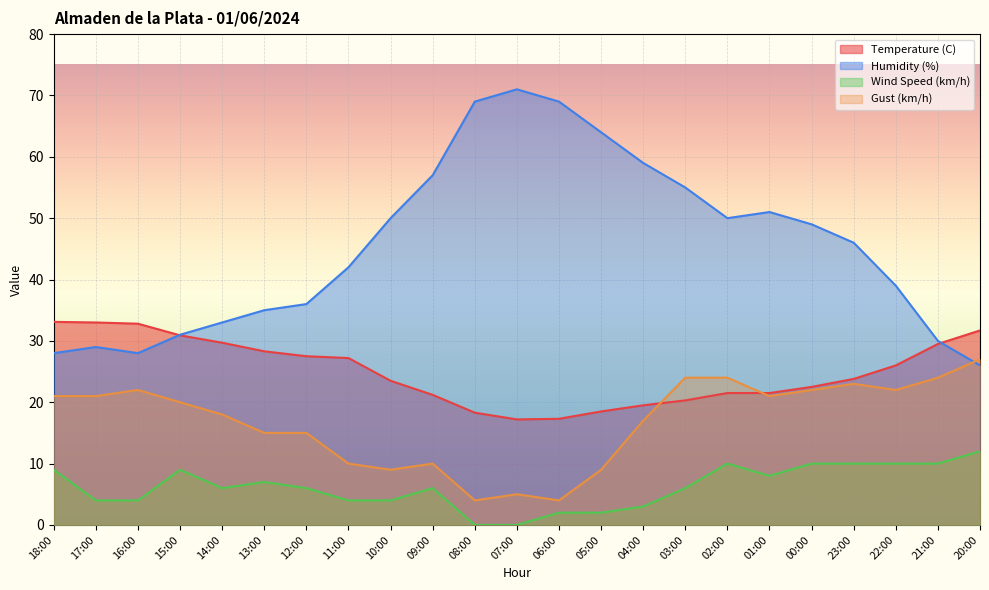

Is it true that Temperature (C) equals 13.8 at 12:00?

False